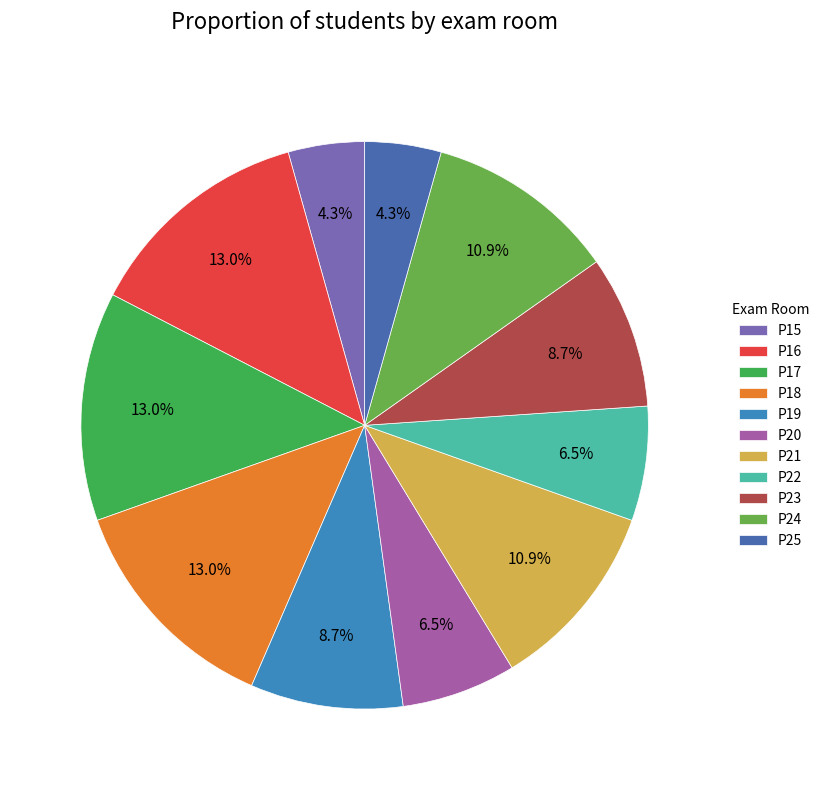

How many slices are in this pie chart?

11